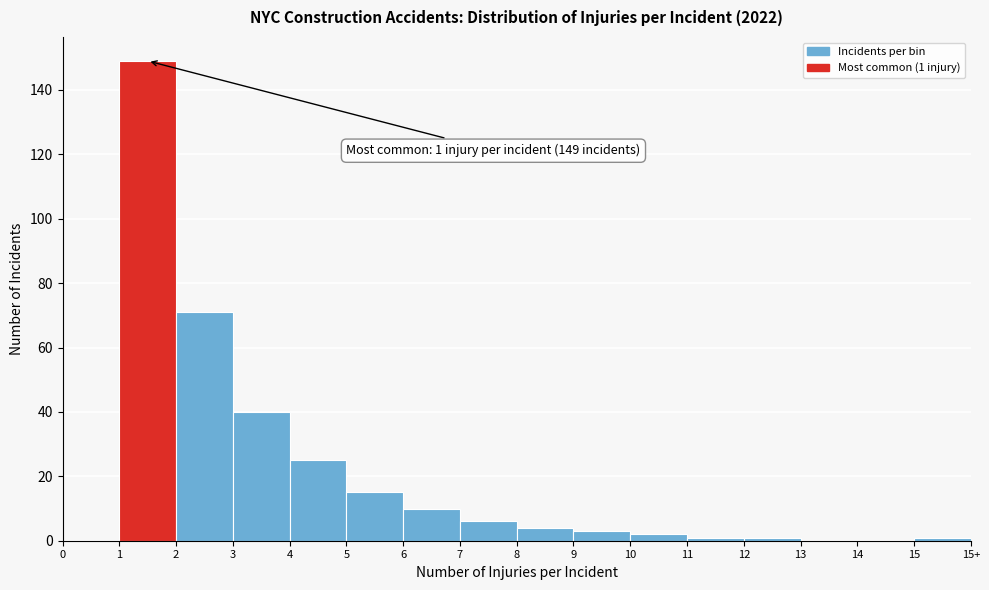

Reading left to right, transcribe all the data shown in this chart.

0=0	1=149	2=71	3=40	4=25	5=15	6=10	7=6	8=4	9=3	10=2	11=1	12=1	13=0	14=0	15=1